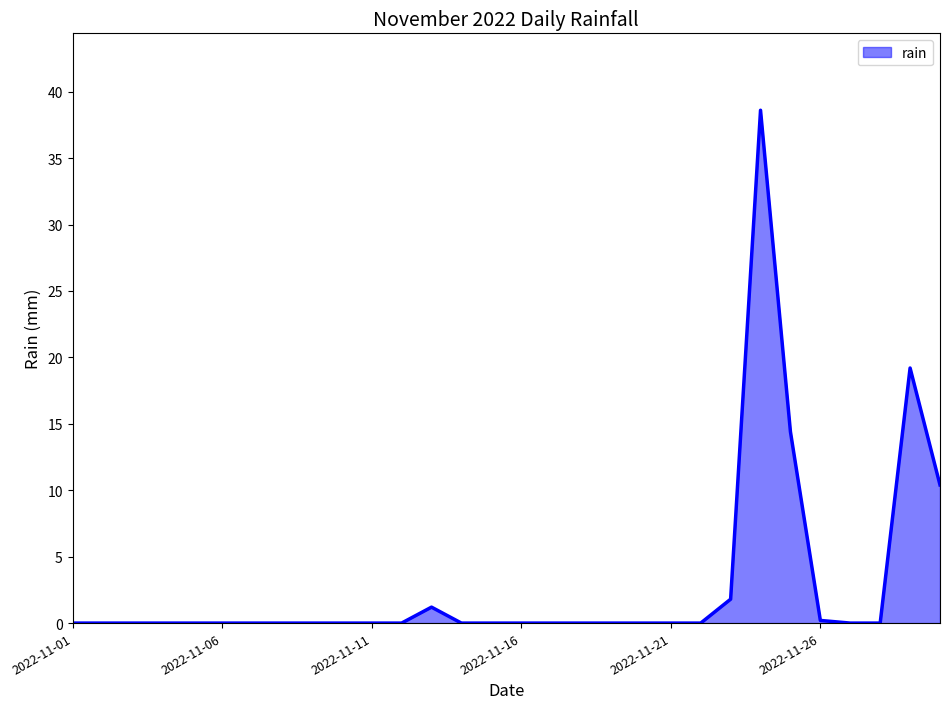

True or false: the data has more than 2 interior local peaks.

True